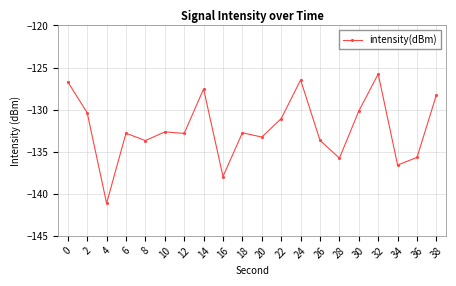

What is the maximum value shown in the chart?

-125.8